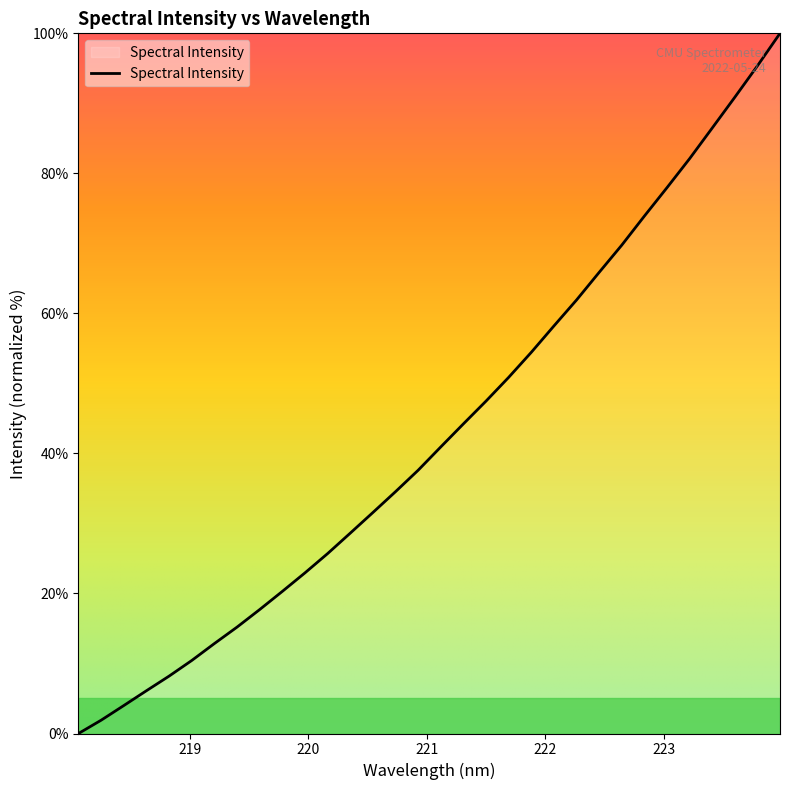

What is the difference between the maximum and minimum values?

100.0